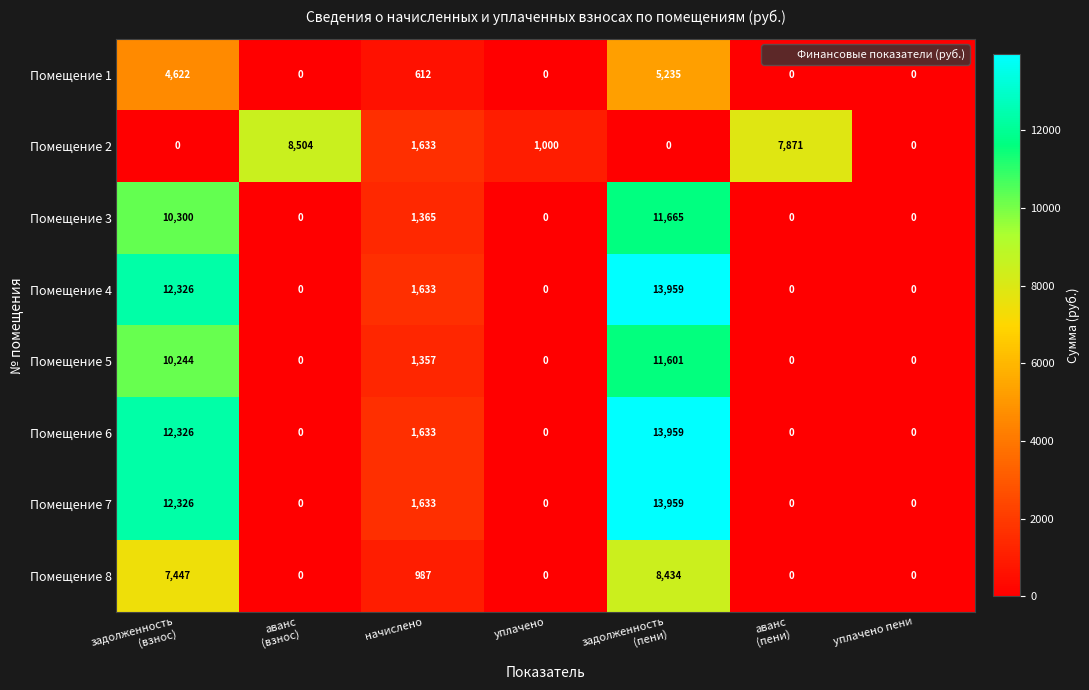

What is the average value of the Помещение 8 series?

2410